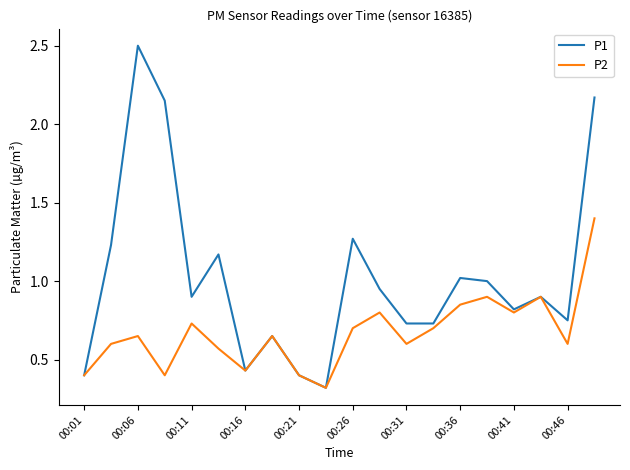

Rank the series by their average value, from highest to lowest.

P1, P2